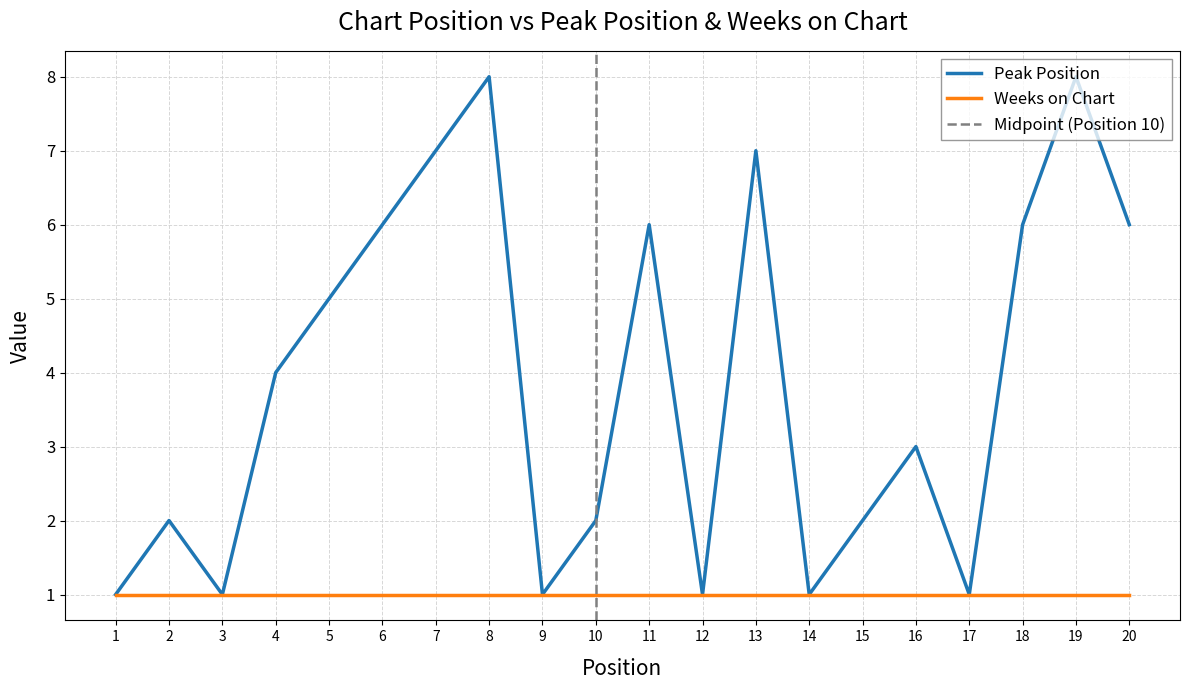

Is it true that the value at 10 is 2?

True